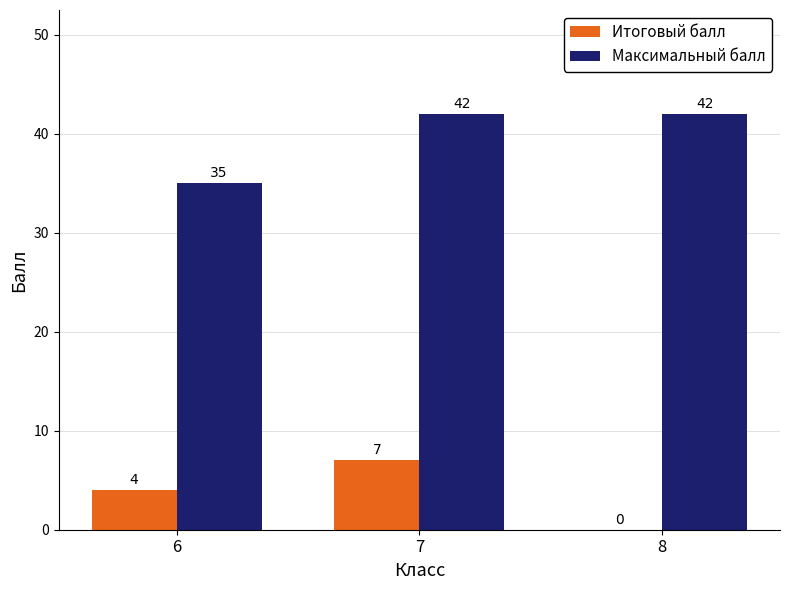

Are the bars horizontal?

No